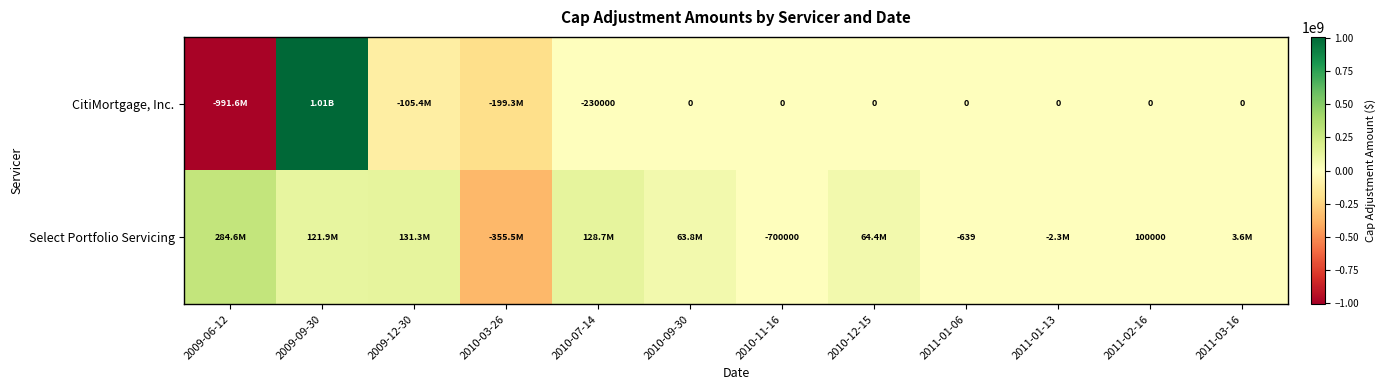

What is the smallest value displayed?

-991580000